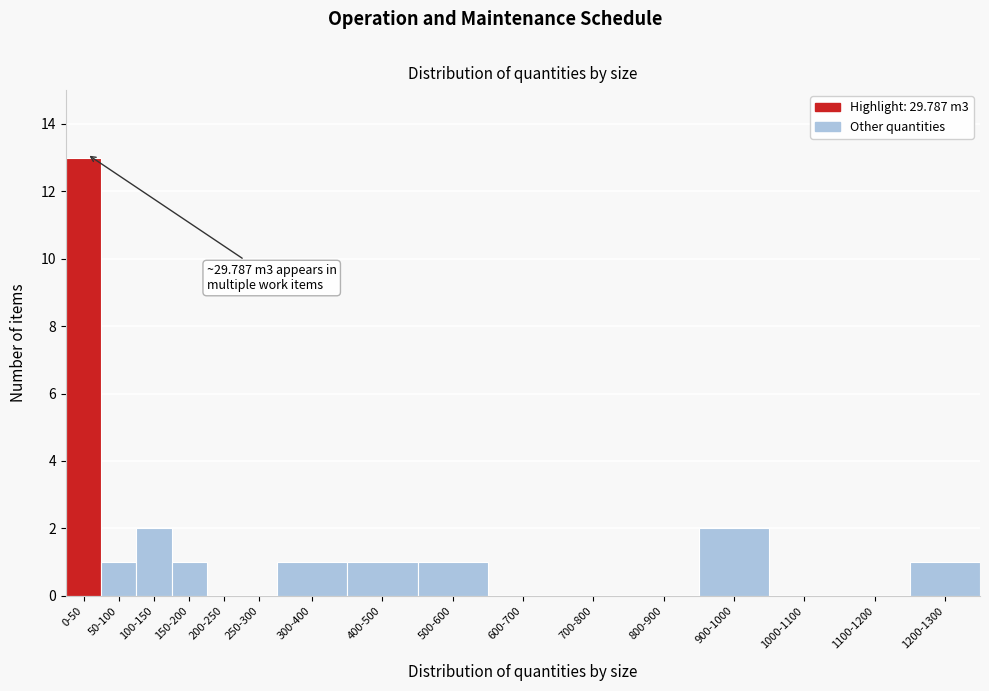

Reading right to left, list all the values displayed in this chart.

1200-1300=1	1100-1200=0	1000-1100=0	900-1000=2	800-900=0	700-800=0	600-700=0	500-600=1	400-500=1	300-400=1	250-300=0	200-250=0	150-200=1	100-150=2	50-100=1	0-50=13